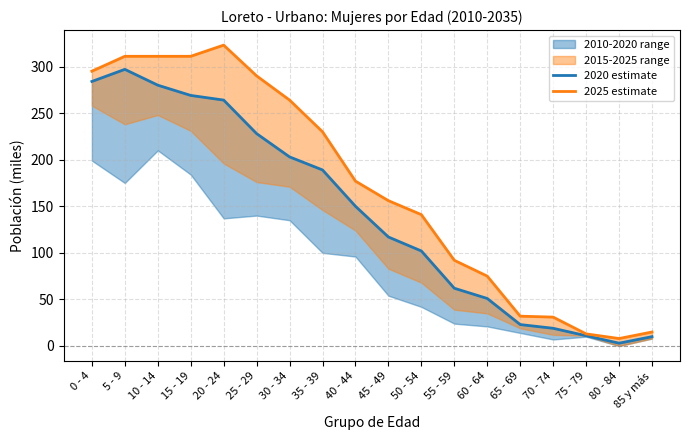

The value of 2025 estimate at 25 - 29 is 290. True or false?

True